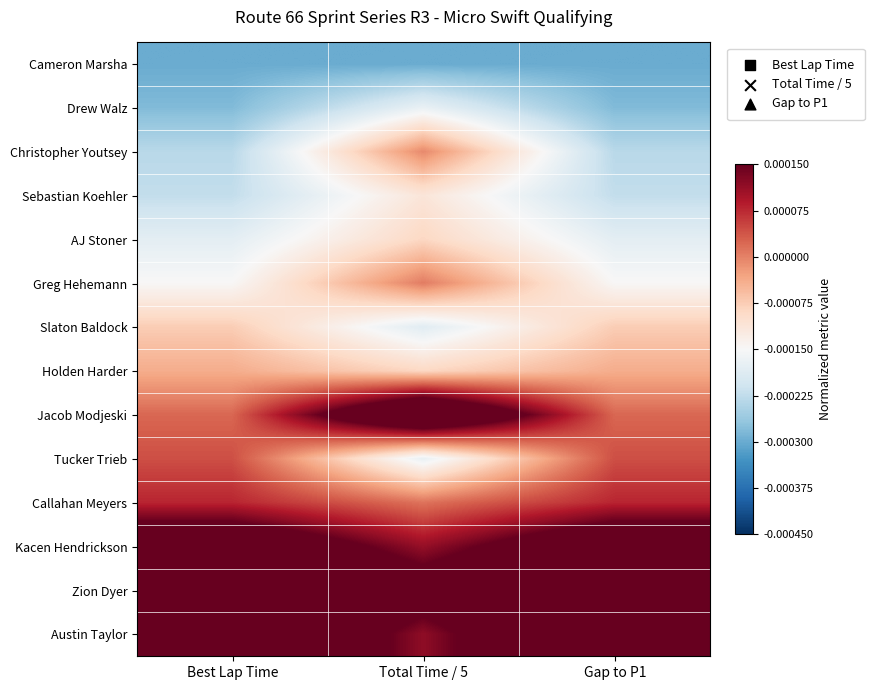

Reading left to right, transcribe all the data shown in this chart.

Cameron Marsha: Best Lap Time=-0.0	Total Time / 5=-0.0	Gap to P1=-0.0
Drew Walz: Best Lap Time=-0.0	Total Time / 5=-0.0	Gap to P1=-0.0
Christopher Youtsey: Best Lap Time=-0.0	Total Time / 5=-0.0	Gap to P1=-0.0
Sebastian Koehler: Best Lap Time=-0.0	Total Time / 5=-0.0	Gap to P1=-0.0
AJ Stoner: Best Lap Time=-0.0	Total Time / 5=-0.0	Gap to P1=-0.0
Greg Hehemann: Best Lap Time=-0.0	Total Time / 5=0.0	Gap to P1=-0.0
Slaton Baldock: Best Lap Time=-0.0	Total Time / 5=-0.0	Gap to P1=-0.0
Holden Harder: Best Lap Time=-0.0	Total Time / 5=-0.0	Gap to P1=-0.0
Jacob Modjeski: Best Lap Time=0.0	Total Time / 5=0.0	Gap to P1=0.0
Tucker Trieb: Best Lap Time=0.0	Total Time / 5=-0.0	Gap to P1=0.0
Callahan Meyers: Best Lap Time=0.0	Total Time / 5=0.0	Gap to P1=0.0
Kacen Hendrickson: Best Lap Time=0.0	Total Time / 5=0.0	Gap to P1=0.0
Zion Dyer: Best Lap Time=0.0	Total Time / 5=0.0	Gap to P1=0.0
Austin Taylor: Best Lap Time=0.0	Total Time / 5=0.0	Gap to P1=0.0